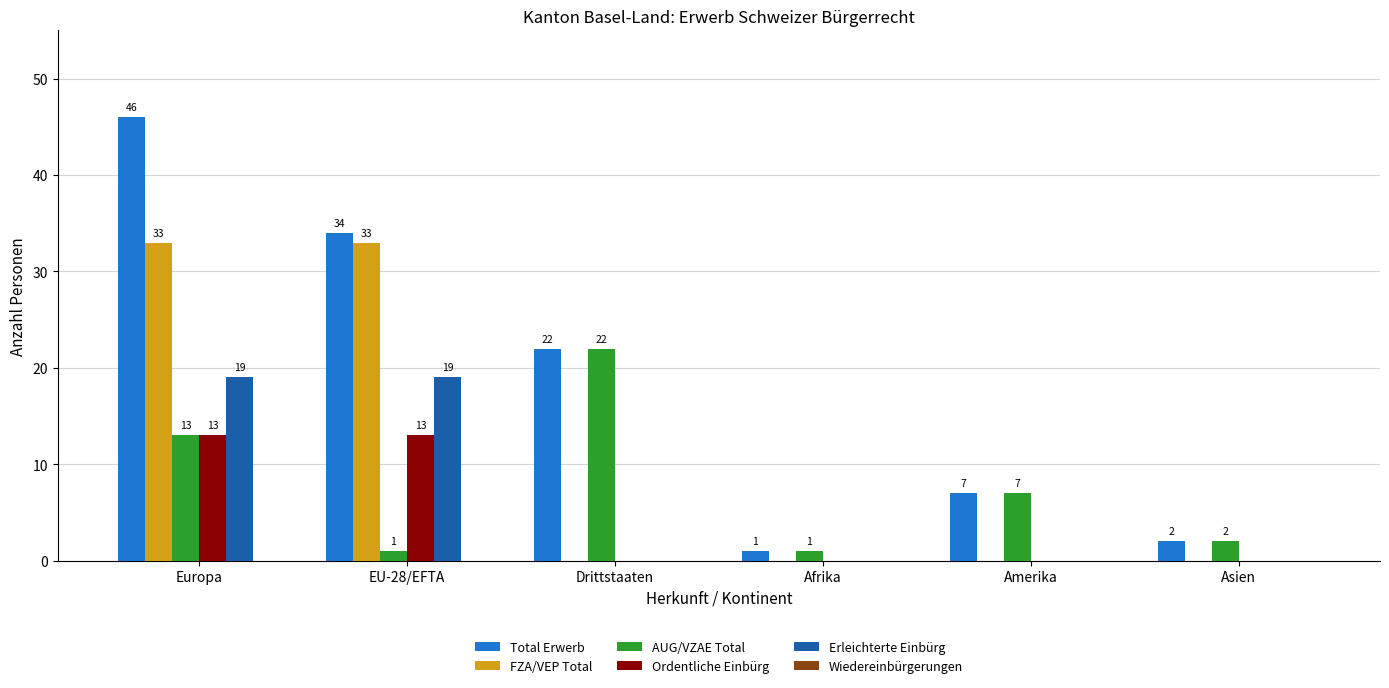

Which label corresponds to the largest value in the chart?

Europa